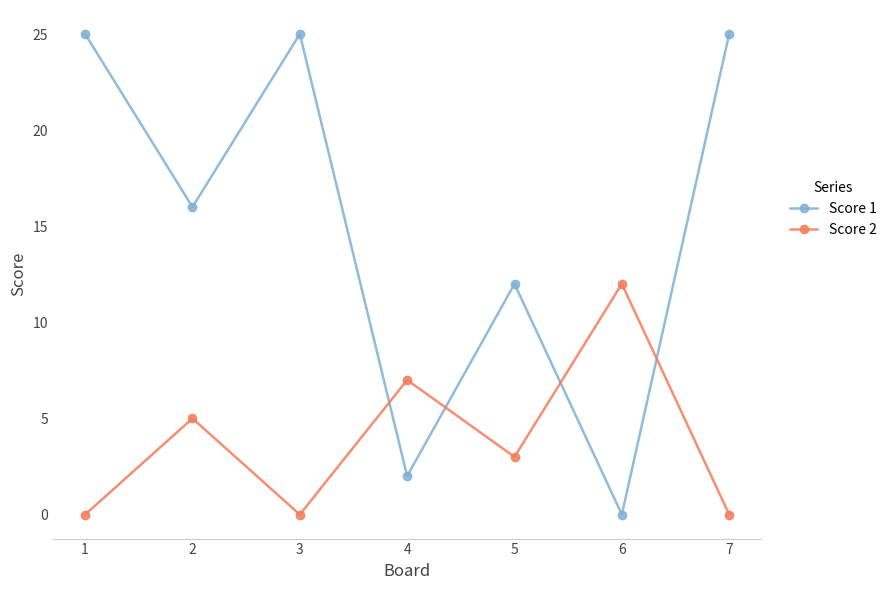

What is the difference between the Score 1 values at 4 and 7?

23